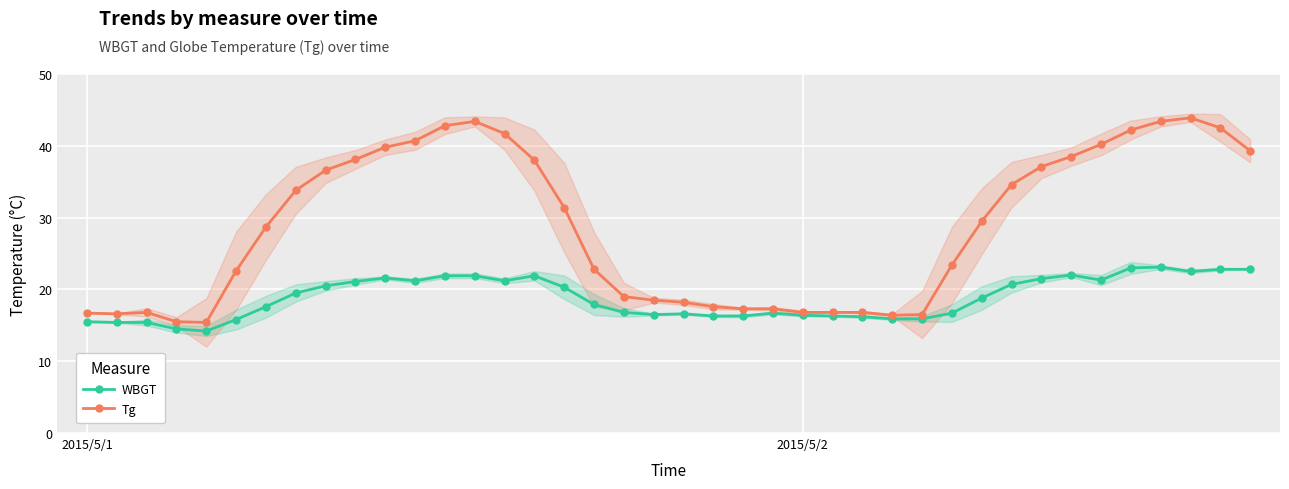

What is the sum of the WBGT values at 28 and 26?

32.1